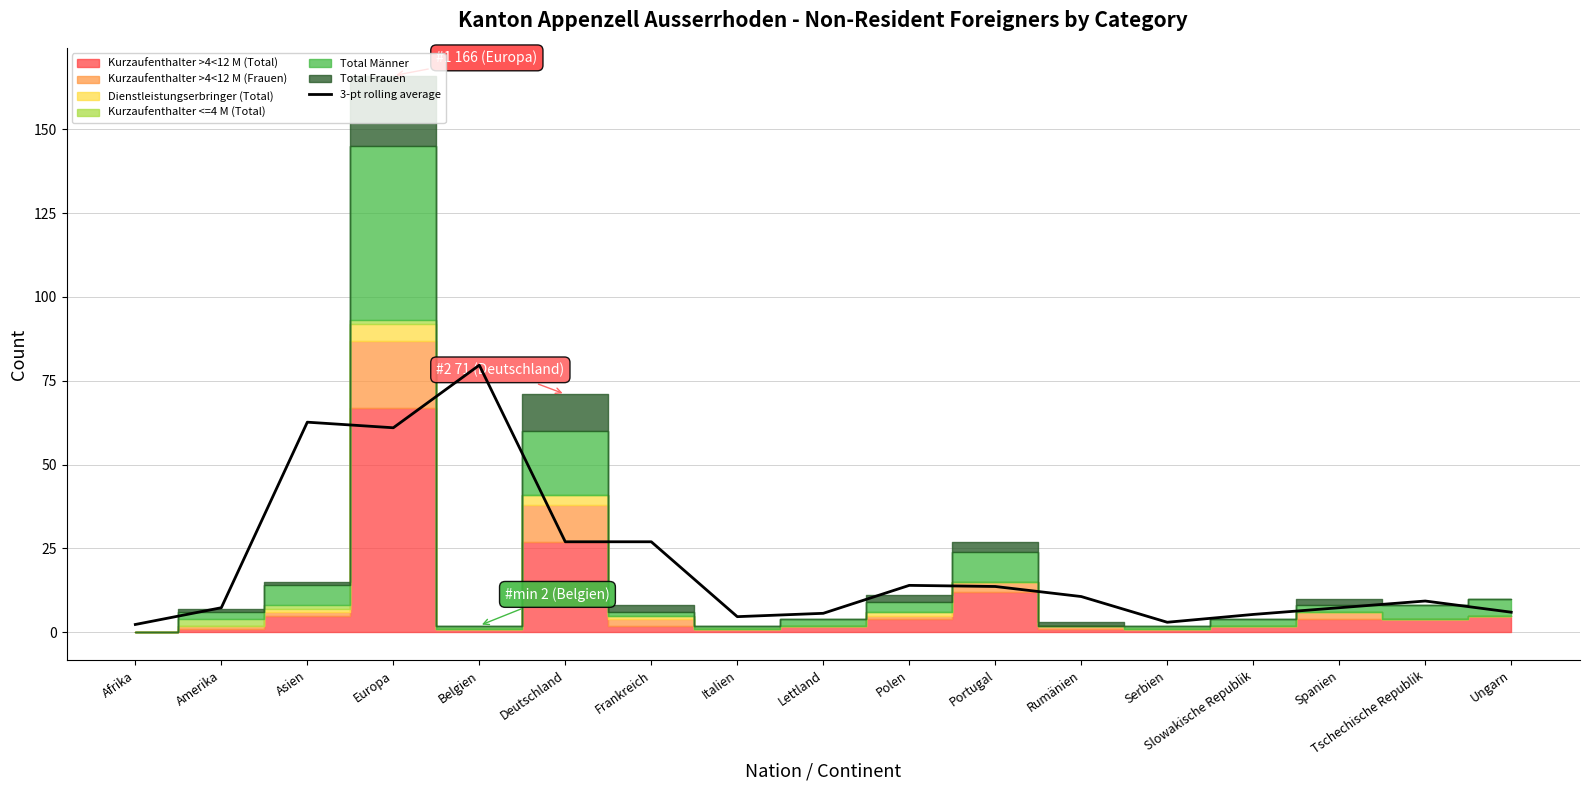

How many points are higher than both their immediate neighbors (excluding endpoints)?

4